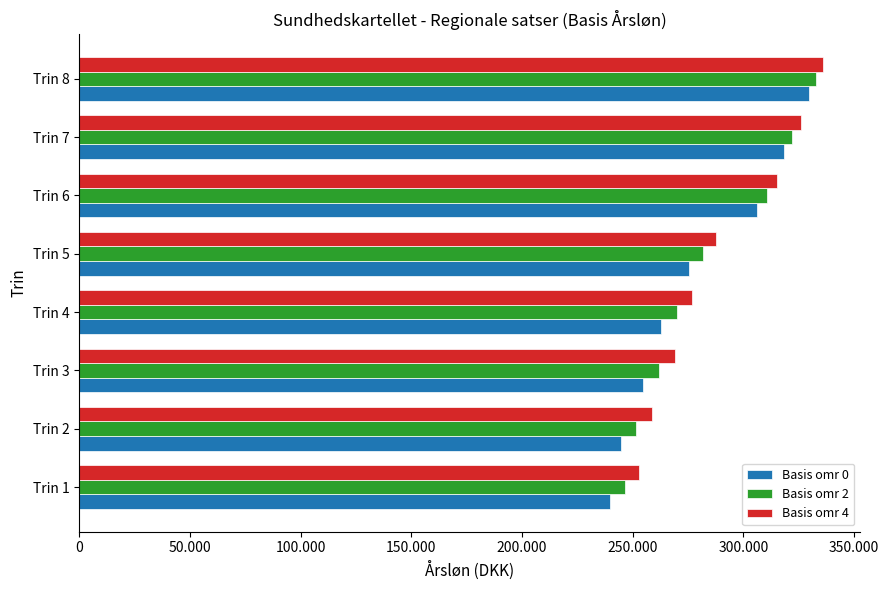

Rank the categories by Basis omr 2 value from lowest to highest.

Trin 1, Trin 2, Trin 3, Trin 4, Trin 5, Trin 6, Trin 7, Trin 8